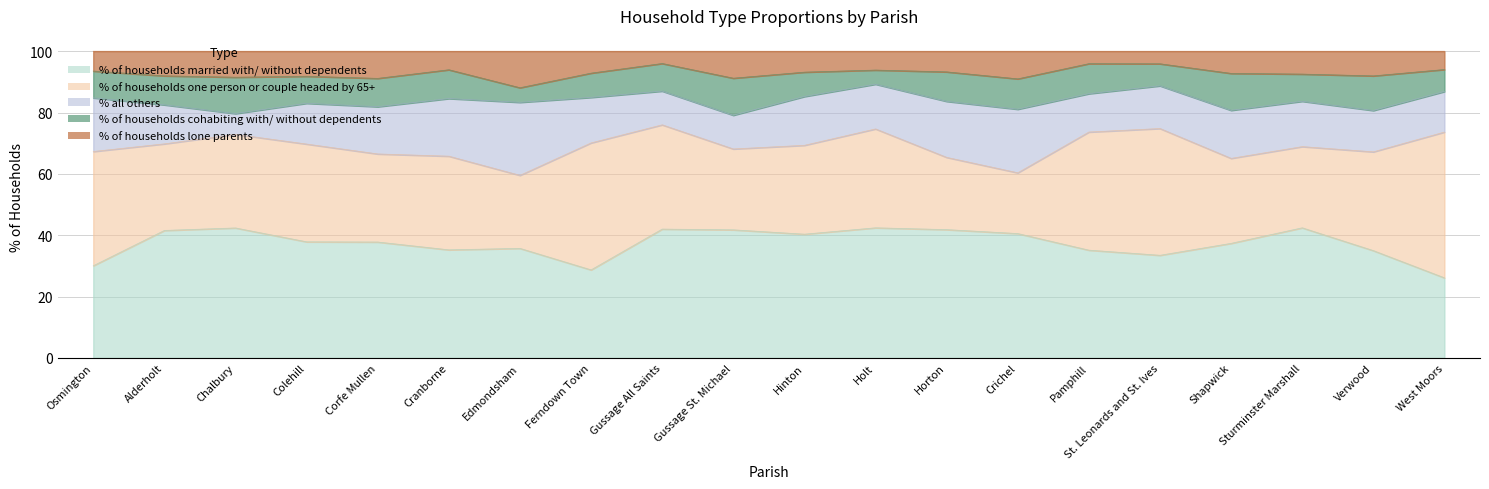

The value of % of households one person or couple headed by 65+ at Edmondsham is 35.7. True or false?

False